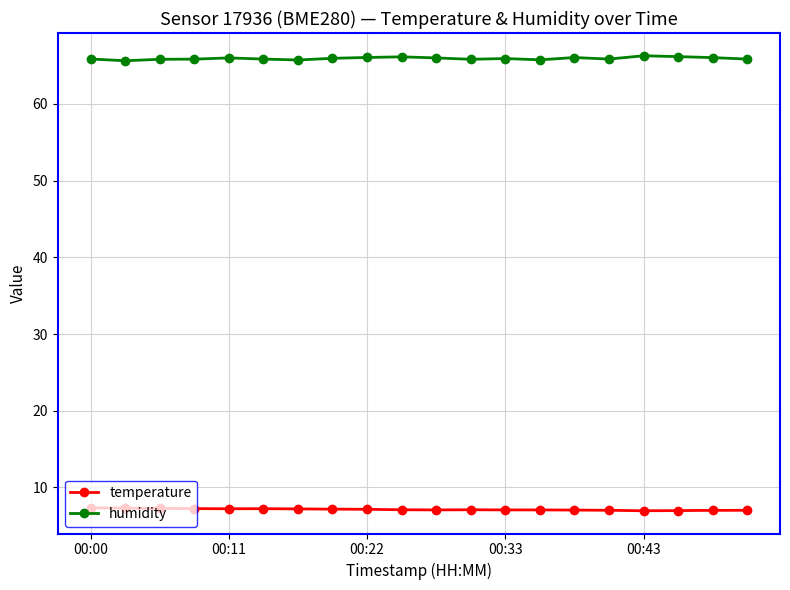

True or false: humidity and temperature cross at least once.

False